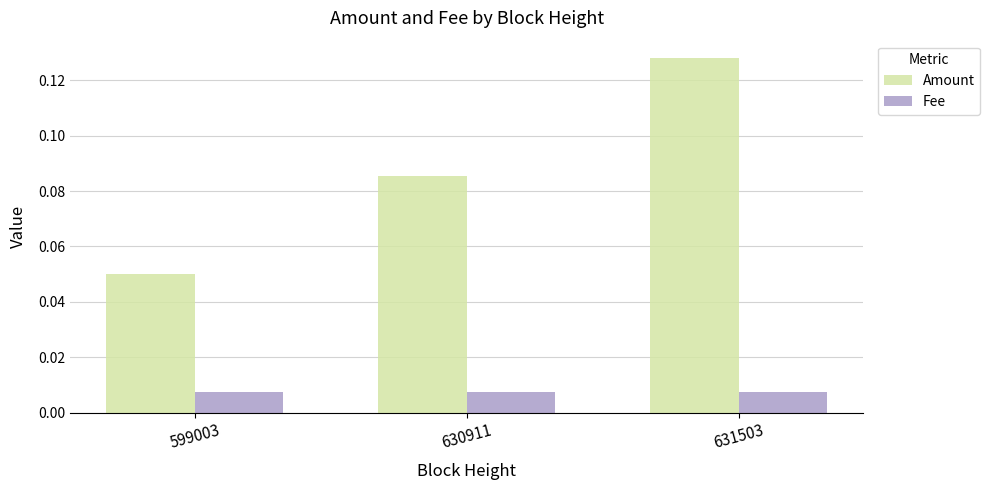

Count the Amount values in the range 0 to 1.

3